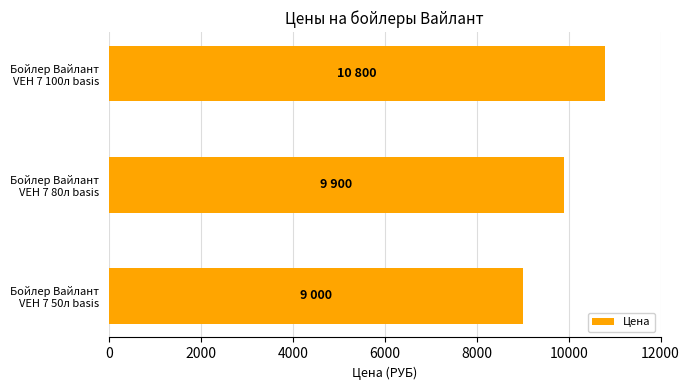

What is the maximum value shown in the chart?

10800